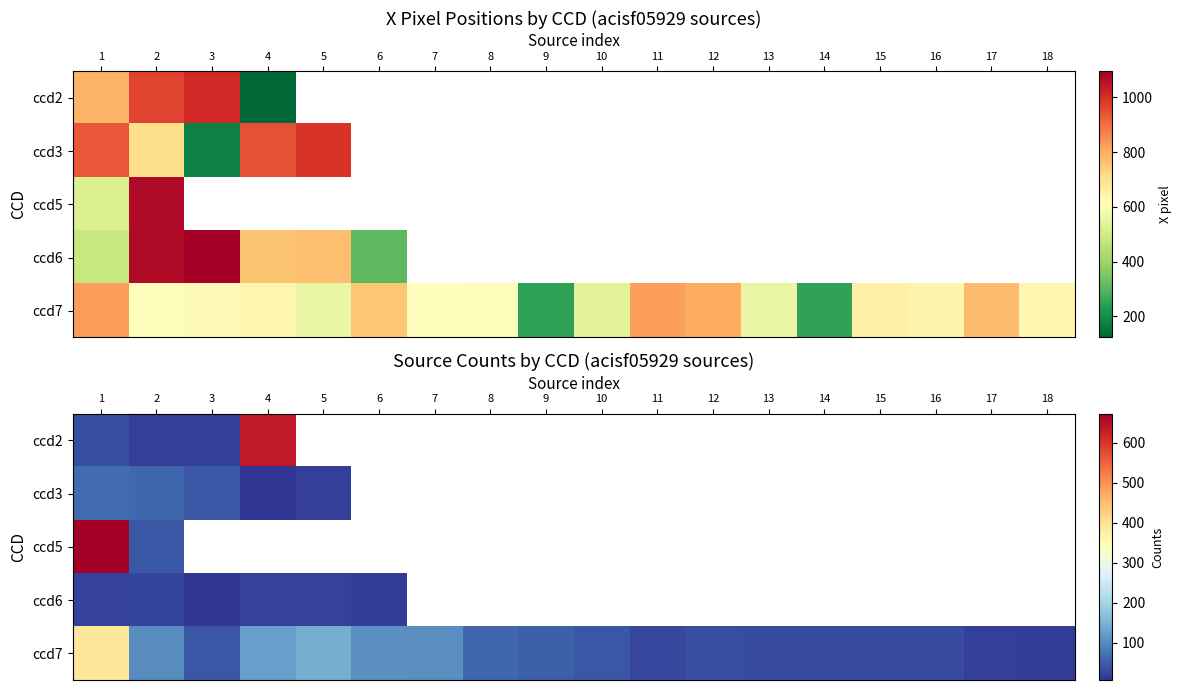

What is the average value of the ccd7 series?

77.2